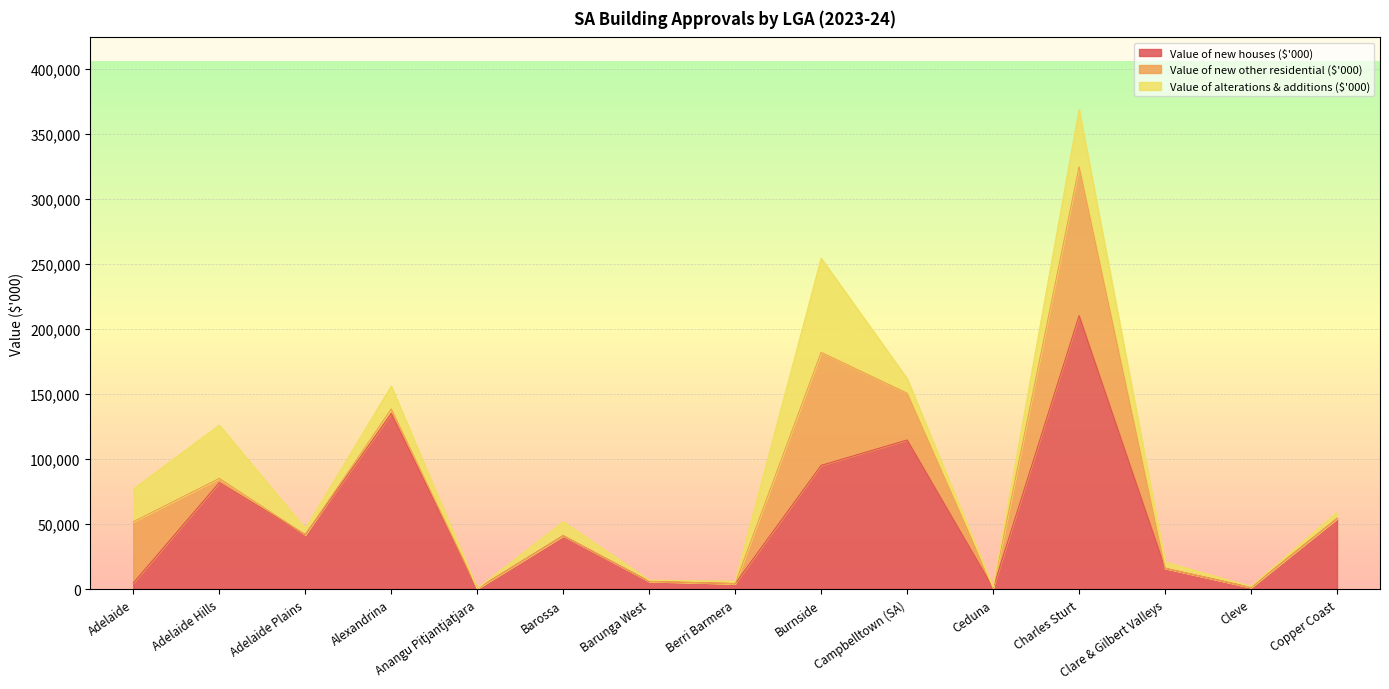

Where do Value of new other residential ($'000) and Value of new houses ($'000) first cross each other?

Adelaide and Adelaide Hills